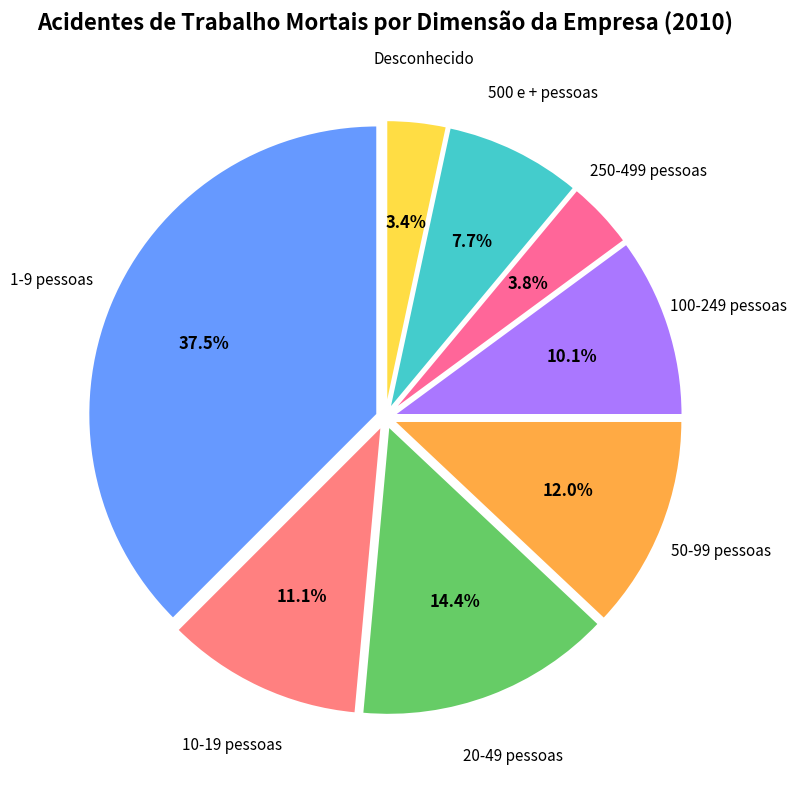

To the nearest percent, what is the difference between the 10-19 pessoas and 250-499 pessoas slice percentages?

7%